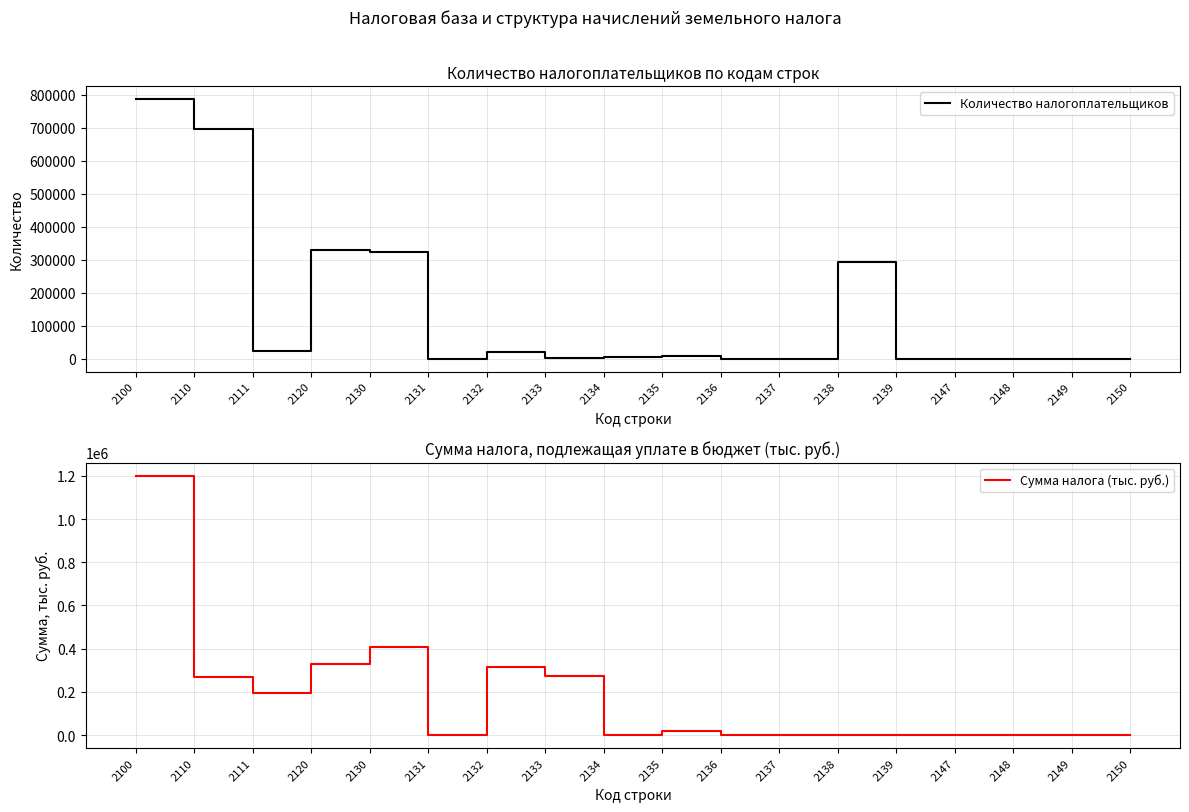

Does the chart display data point markers on the line(s)?

No